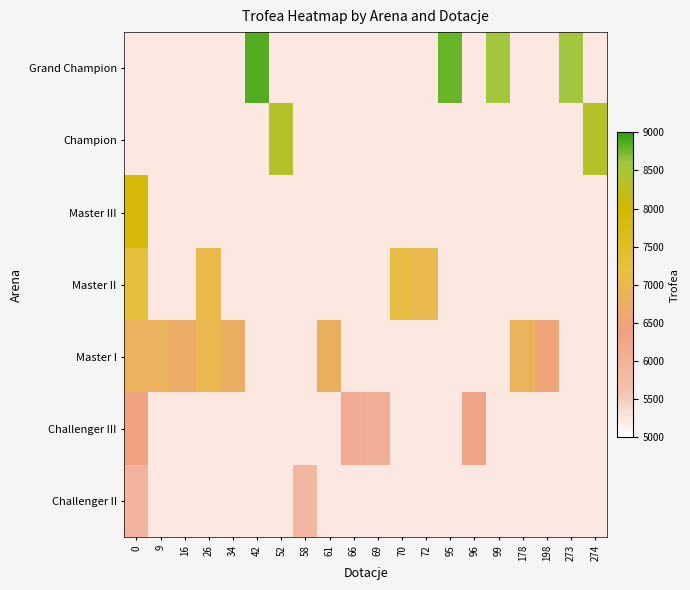

Which has a higher value, 96 or 42?

42